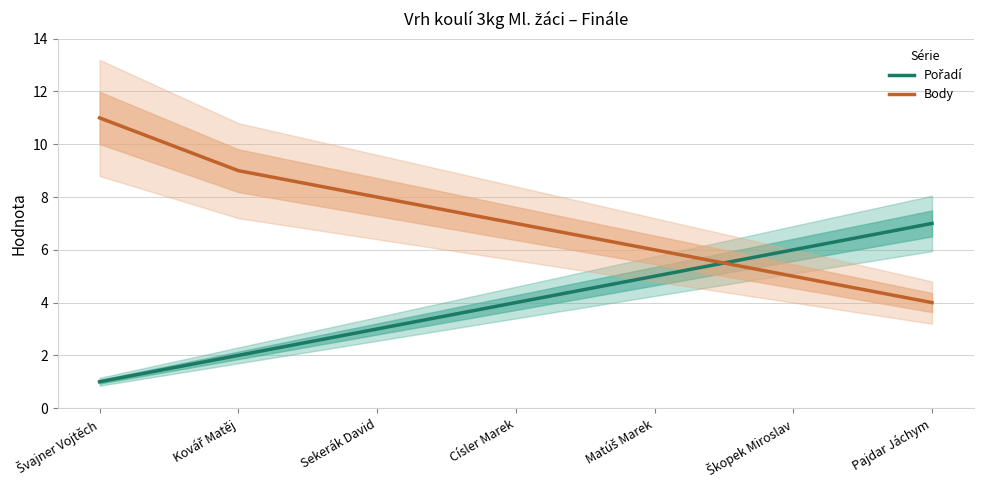

Which category has the highest value in the Pořadí series?

Pajdar Jáchym